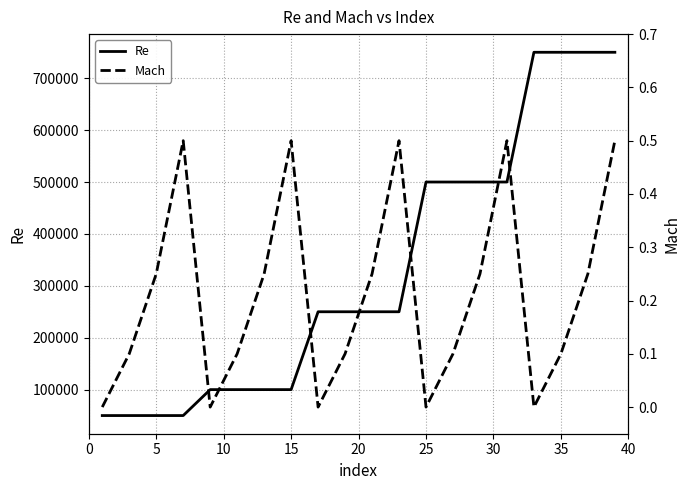

Which series has the largest total across all categories?

Re